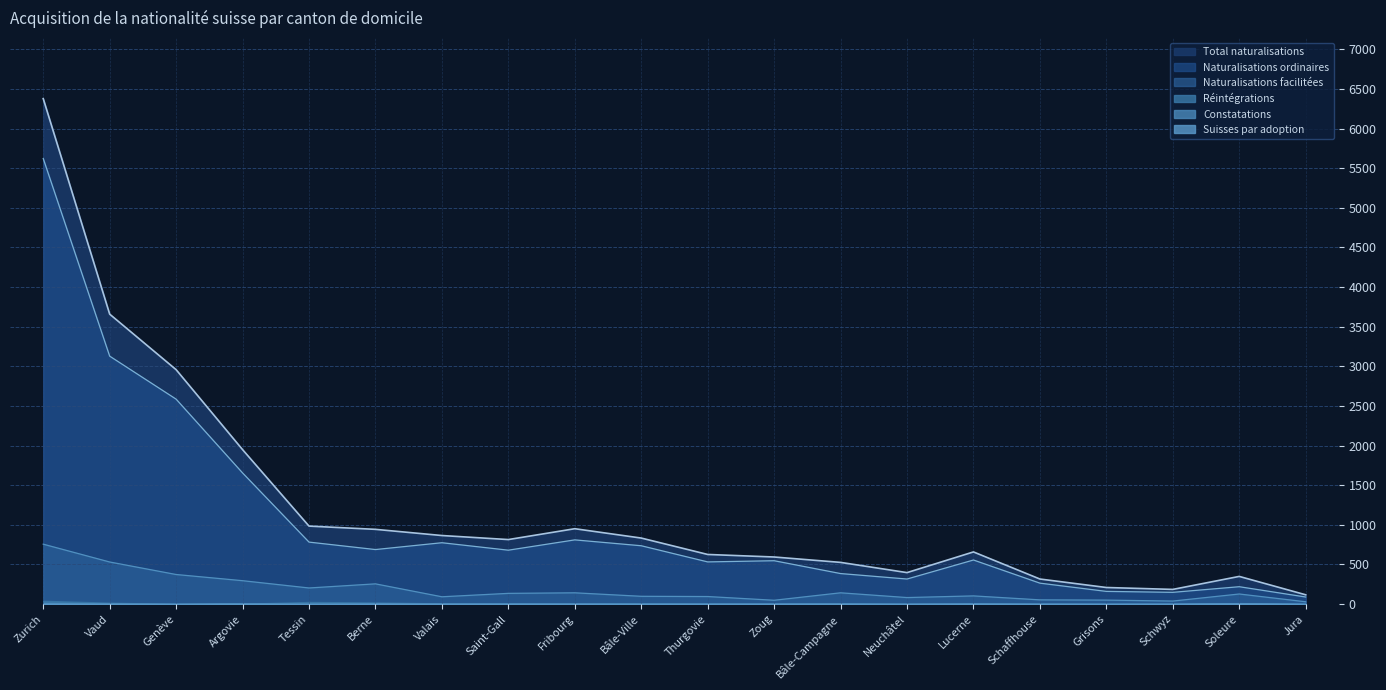

Which category has the lowest value in the Naturalisations ordinaires series?

Jura